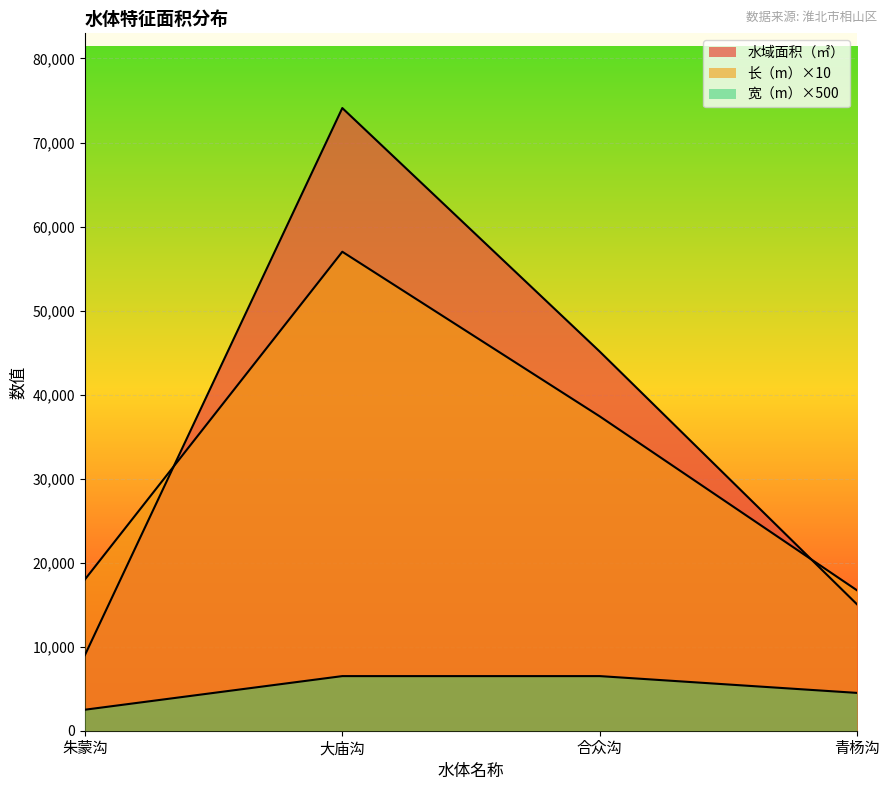

What is the difference between the highest and lowest values at 合众沟?

38623